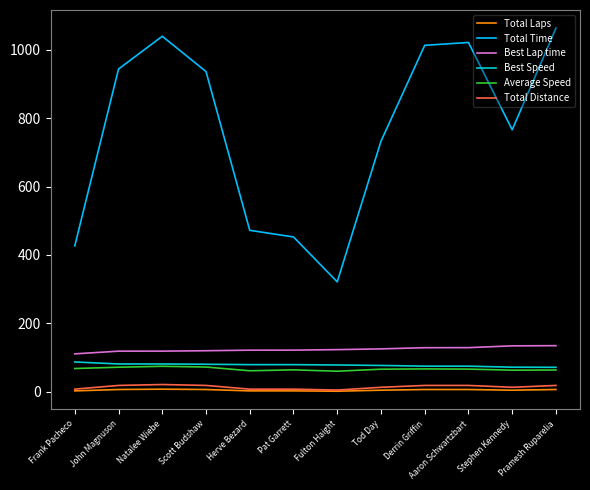

Between John Magnuson and Fulton Haight, which series saw the biggest shift?

Total Time